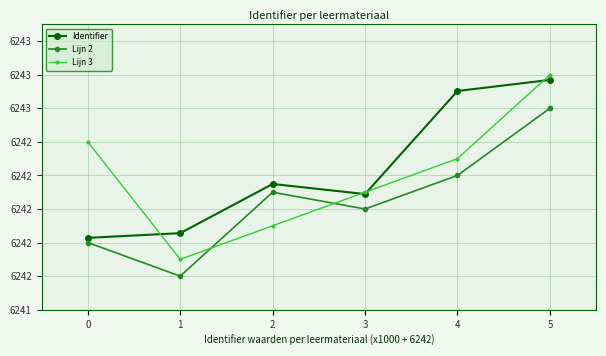

What is the sum of the Lijn 2 values at 4 and 5?

12485.6